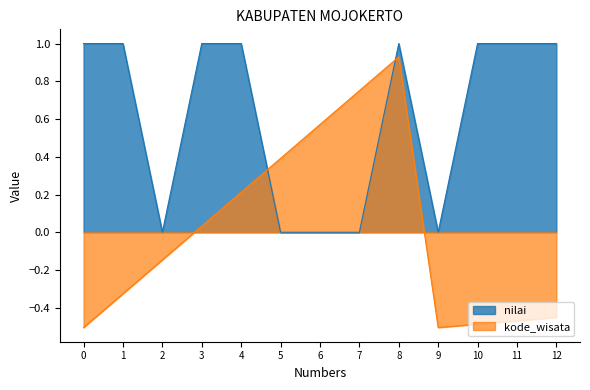

Rank the series by their maximum value, from highest to lowest.

nilai, kode_wisata